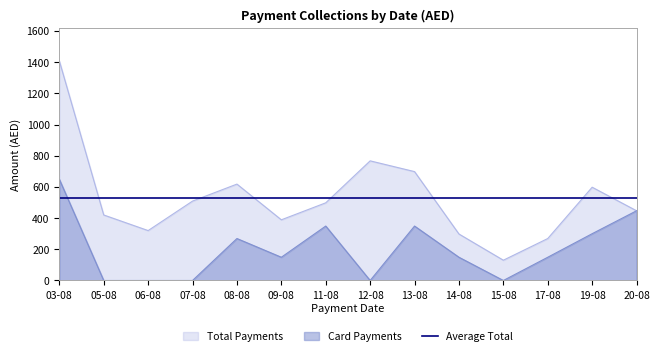

The value of Card at 07-08 is 0. True or false?

True